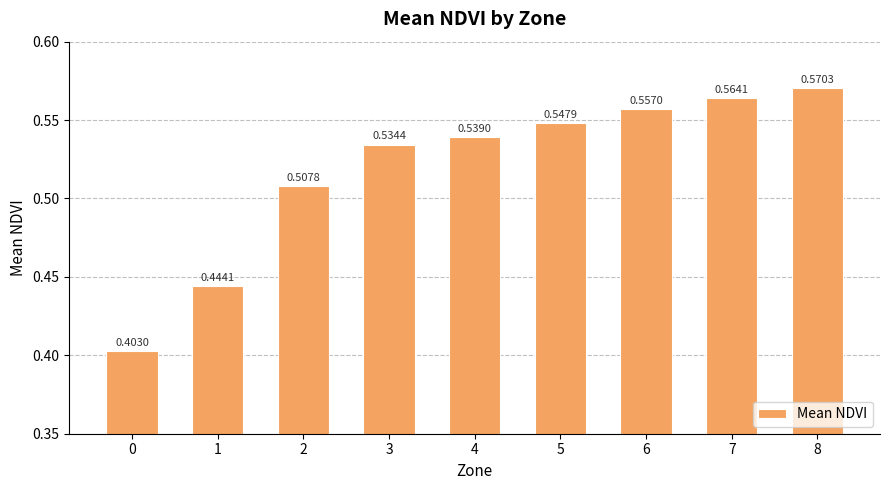

What is the change in value from 1 to 4?

+0.1